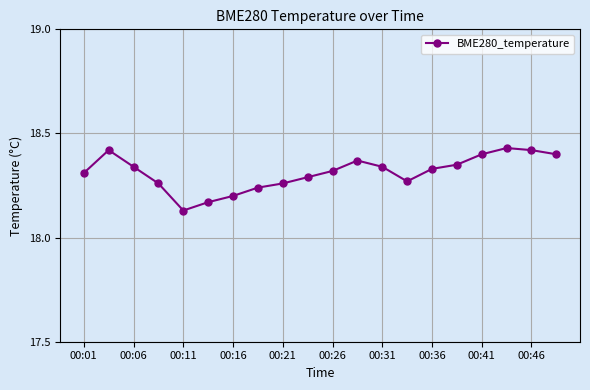

How many values are between 18 and 19?

20